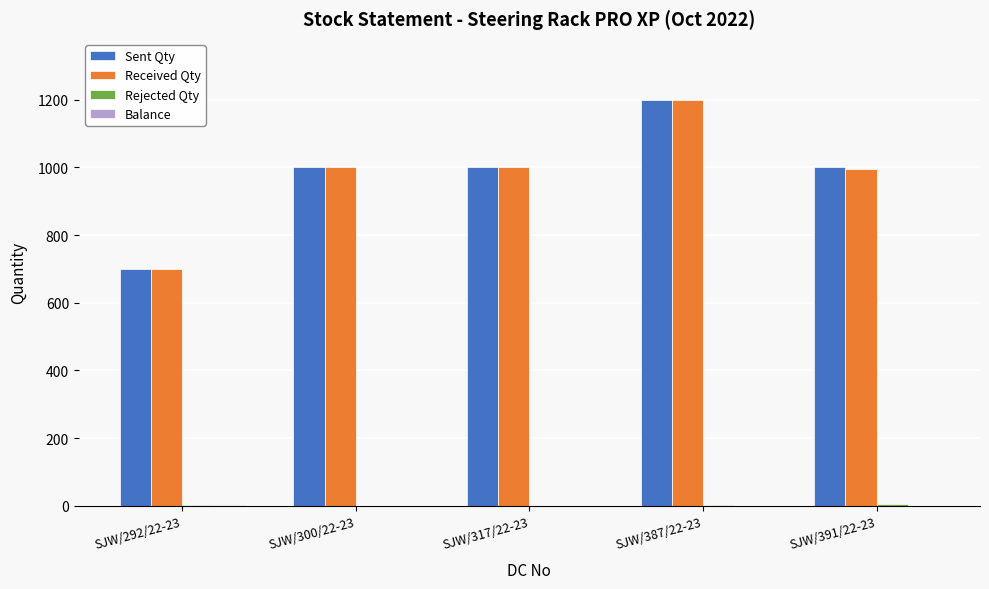

What is the sum of all Sent Qty values?

4900